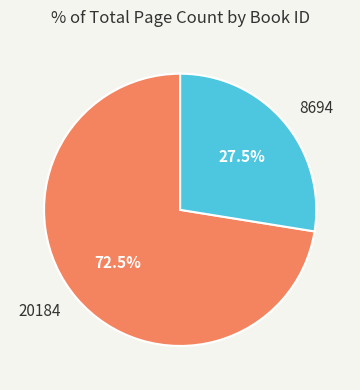

Which category accounts for the majority?

20184